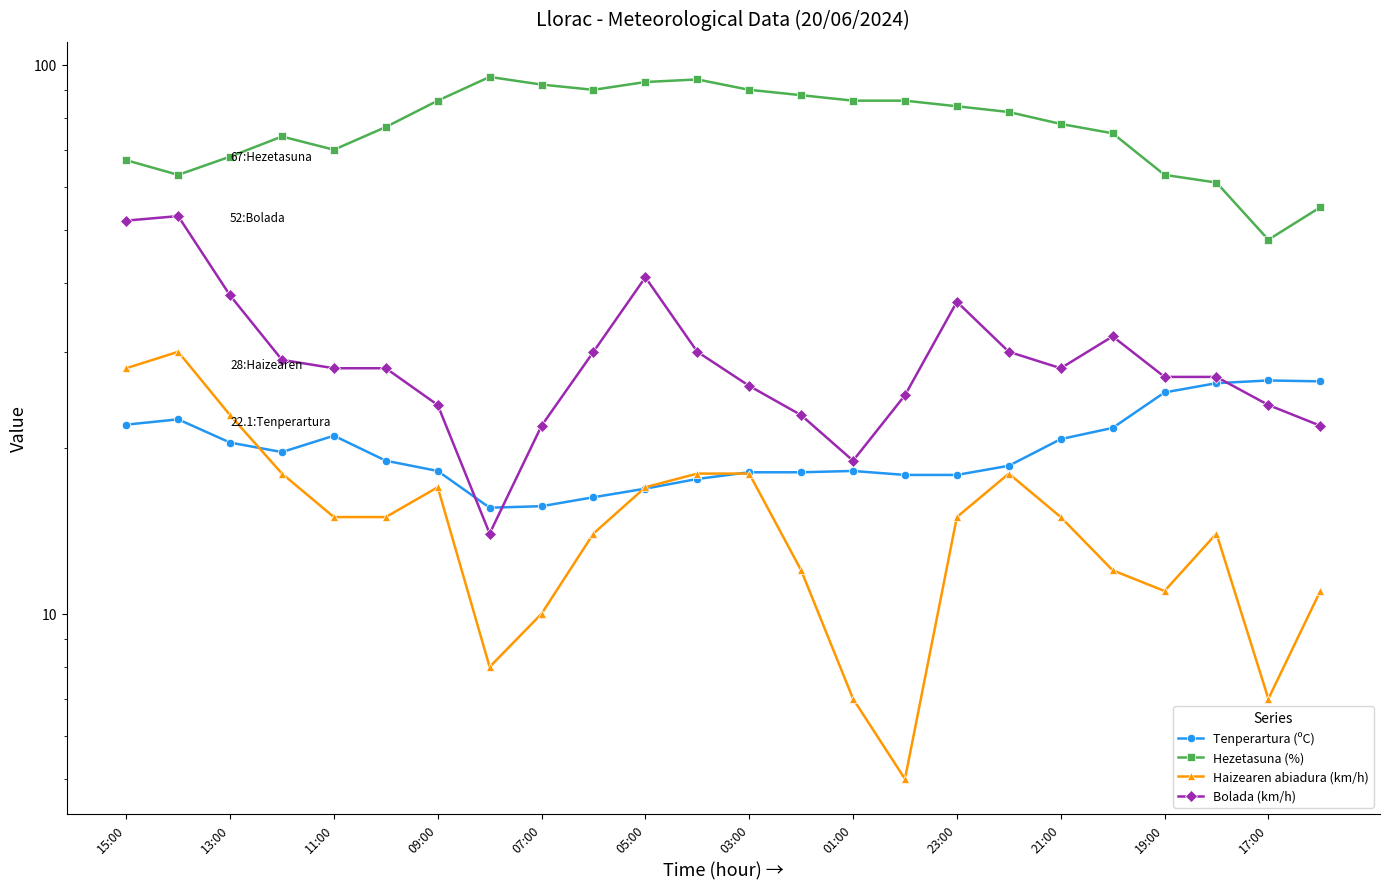

What is the sum of all Tenperartura (ºC) values?

481.4